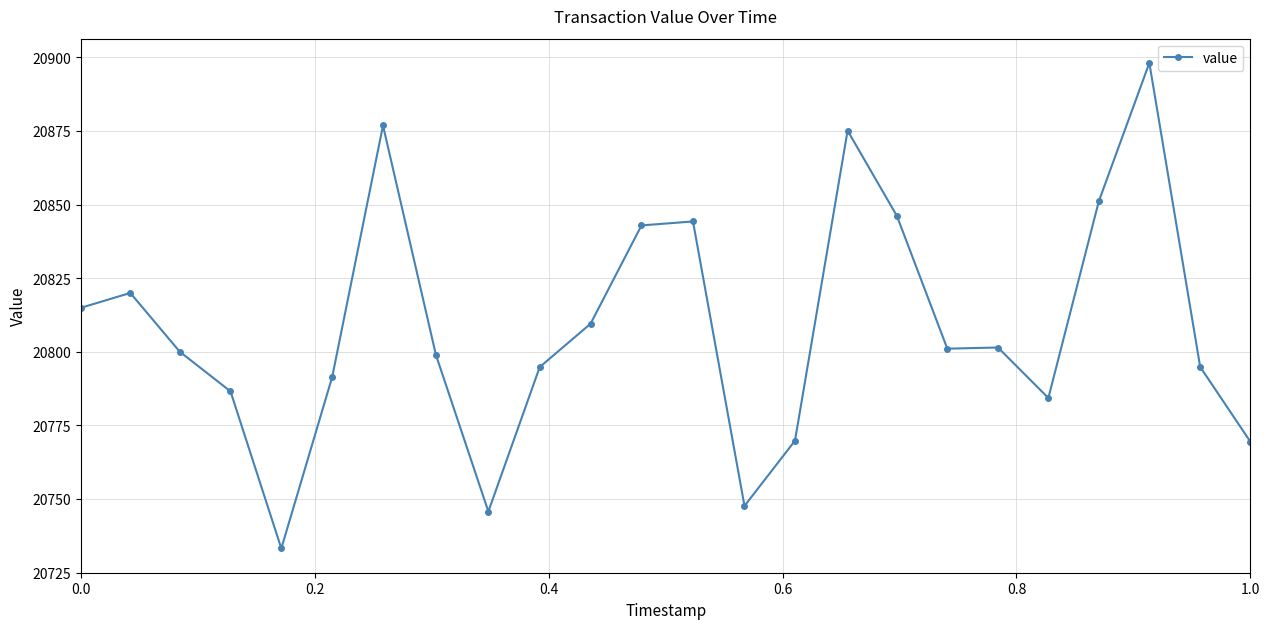

Is this an area chart (filled region under the line)?

No